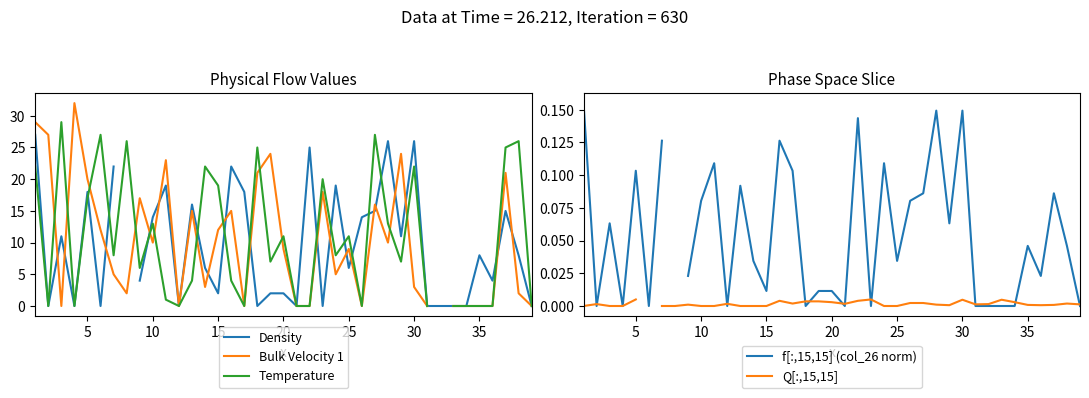

The value of Q[:,15,15] (col_15 normalized) at 28 is 0.0. True or false?

False